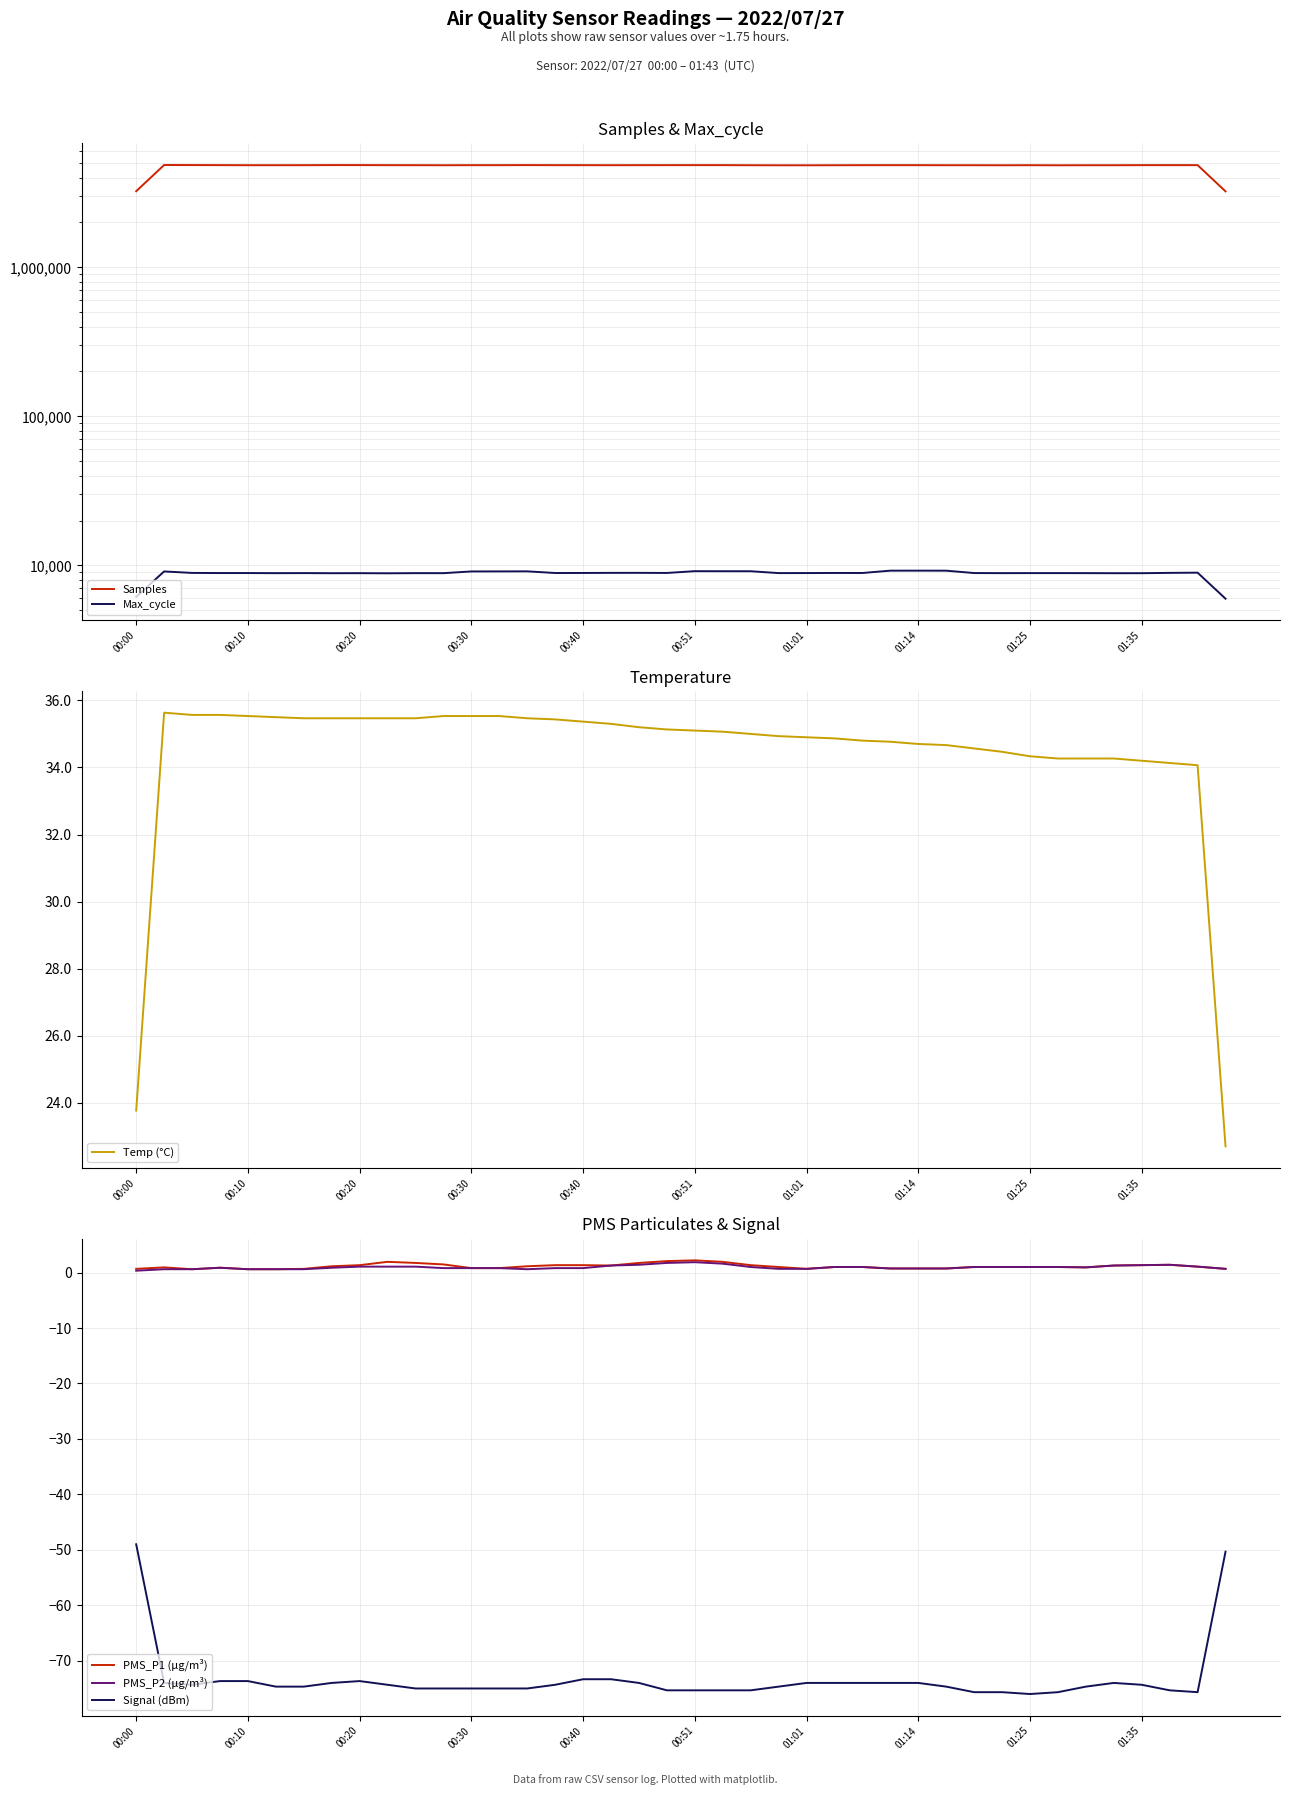

What is the average value of the PMS_P1 (µg/m³) series?

1.1